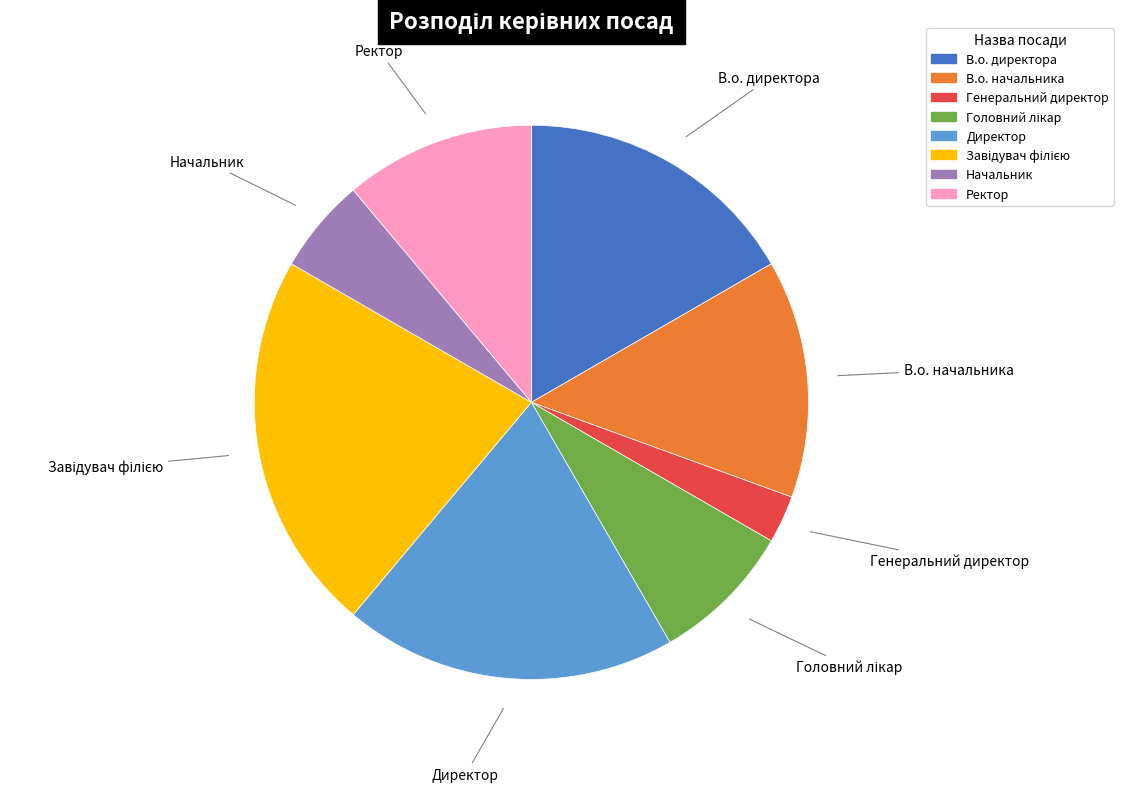

Does В.о. начальника account for over 50% of the chart?

No